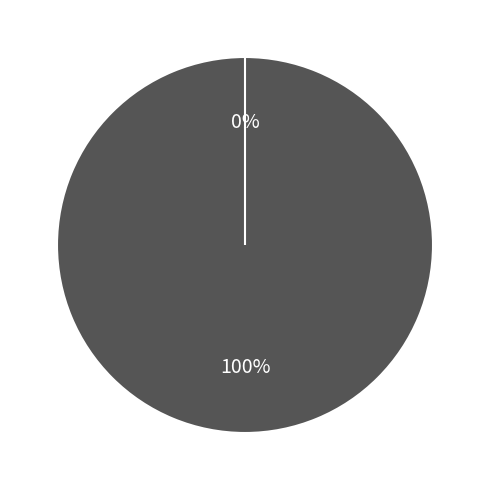

Does Ticket represent more than half of the total?

No